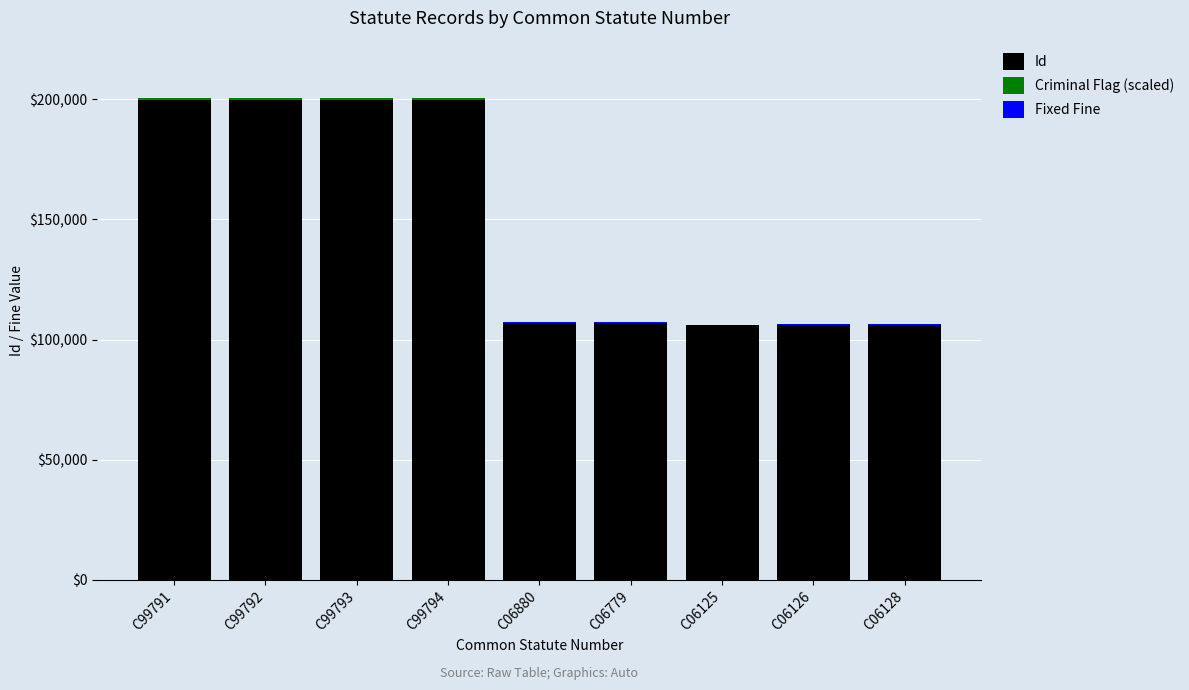

Is it true that Id equals 106880 at C06880?

True